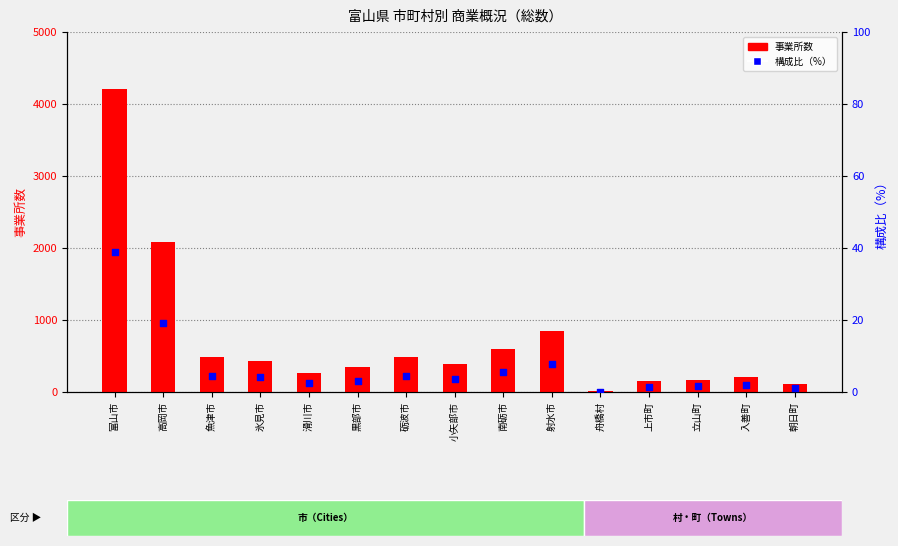

What is the total value across all series at 黒部市?

346.2